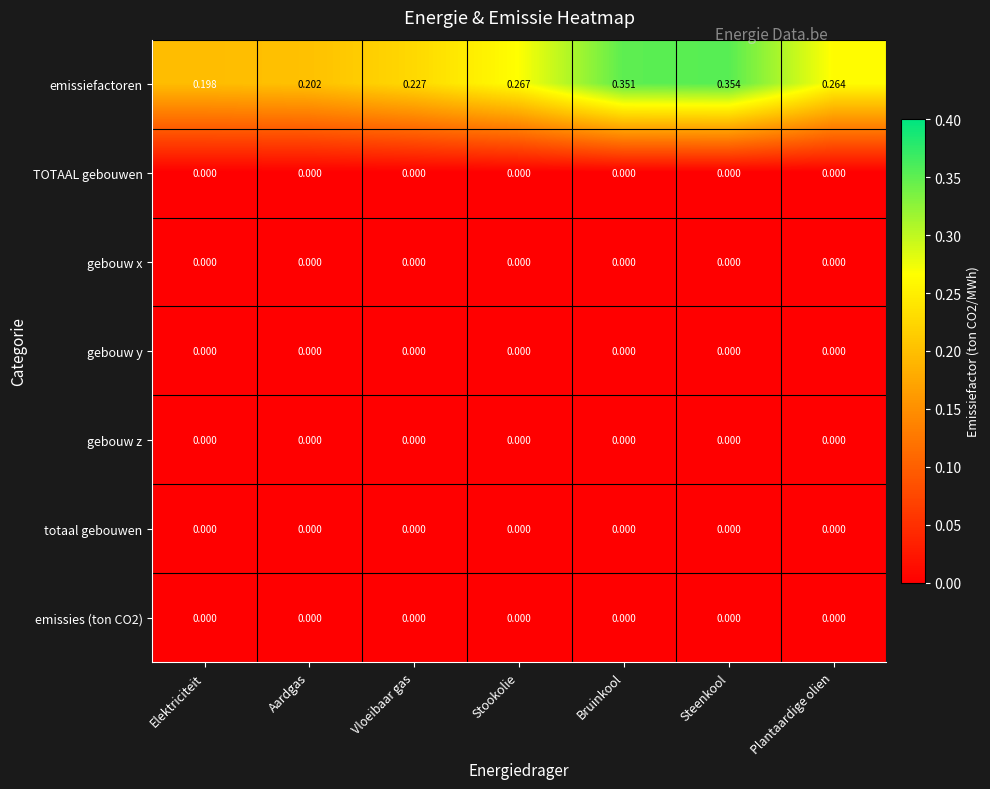

Which series has the widest spread of values?

emissiefactoren